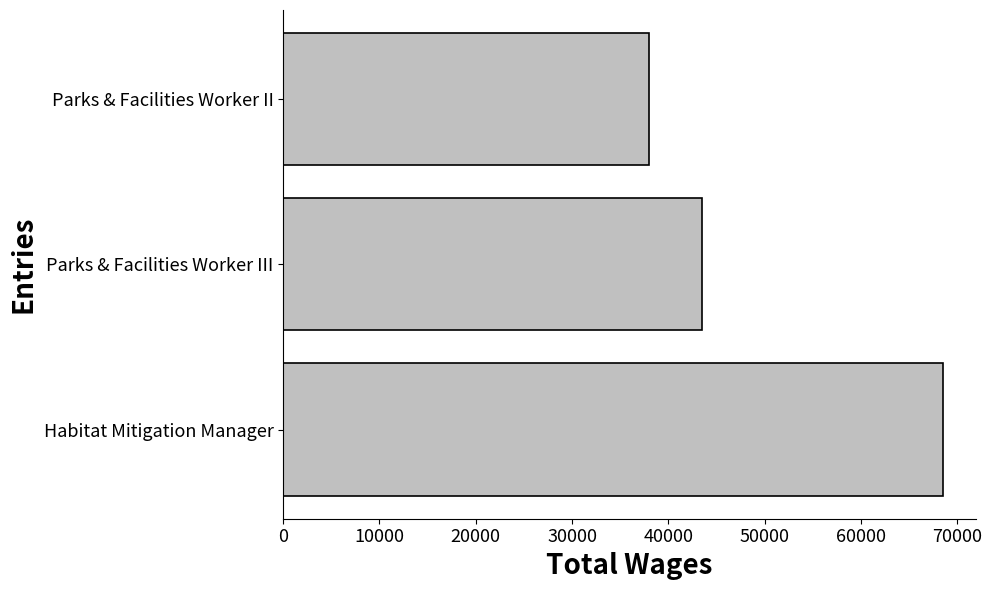

Reading top to bottom, transcribe all the data shown in this chart.

Parks & Facilities Worker II=37954	Parks & Facilities Worker III=43453	Habitat Mitigation Manager=68543